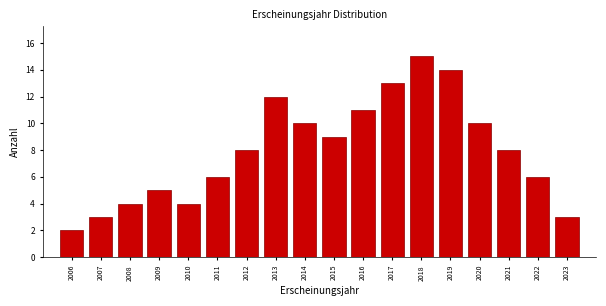

Reading right to left, transcribe all the data shown in this chart.

2023=3	2022=6	2021=8	2020=10	2019=14	2018=15	2017=13	2016=11	2015=9	2014=10	2013=12	2012=8	2011=6	2010=4	2009=5	2008=4	2007=3	2006=2